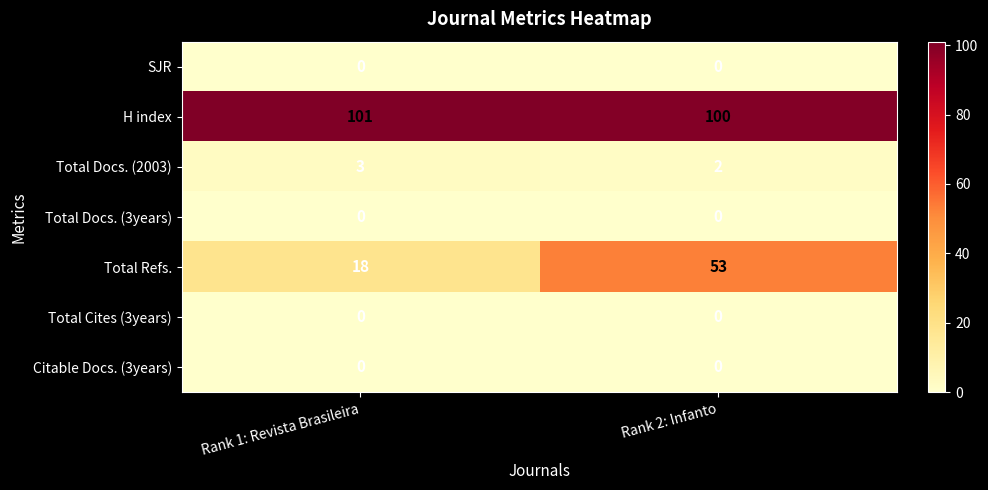

What is the difference between the highest and lowest values at Rank 2: Infanto?

100